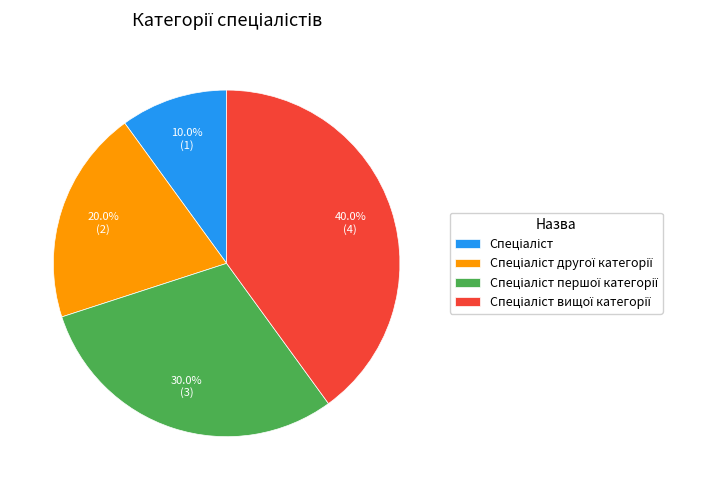

Does any single category account for the majority?

No